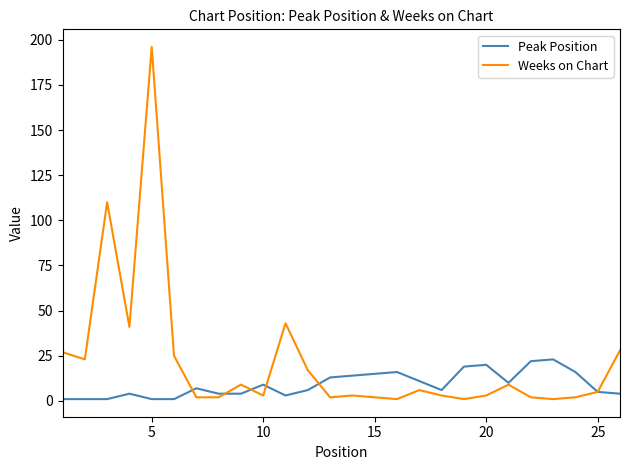

List the series in order of their overall mean, lowest first.

Peak Position, Weeks on Chart